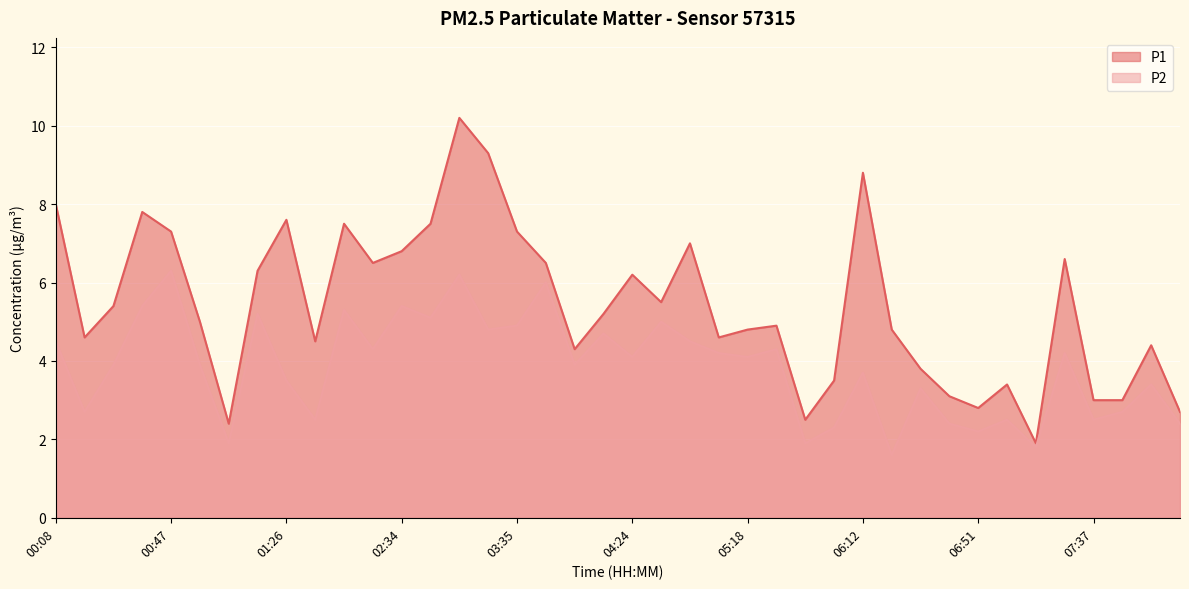

What is the value of the P1 point at the 28th from the left?

3.5